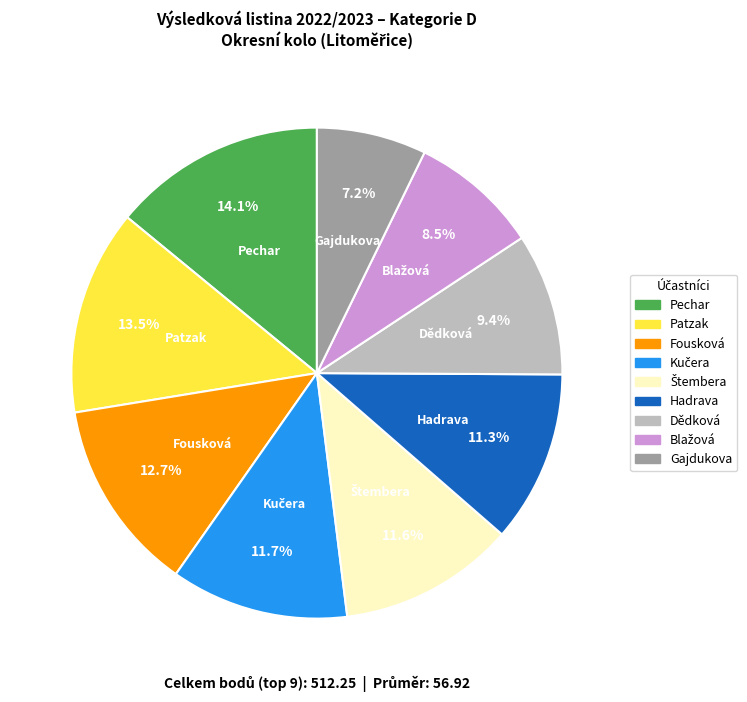

Is there any slice that represents more than half of the pie?

No